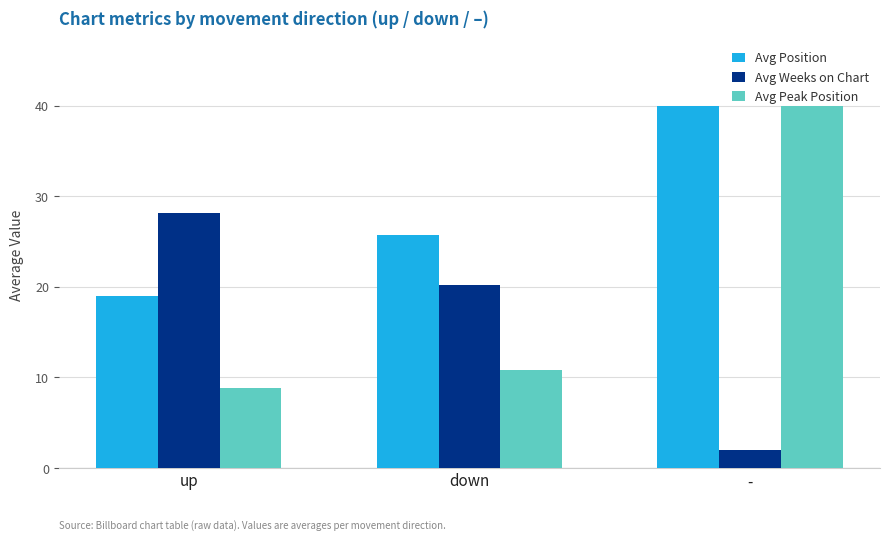

Where is Avg Weeks on Chart nearest to the value 15?

down